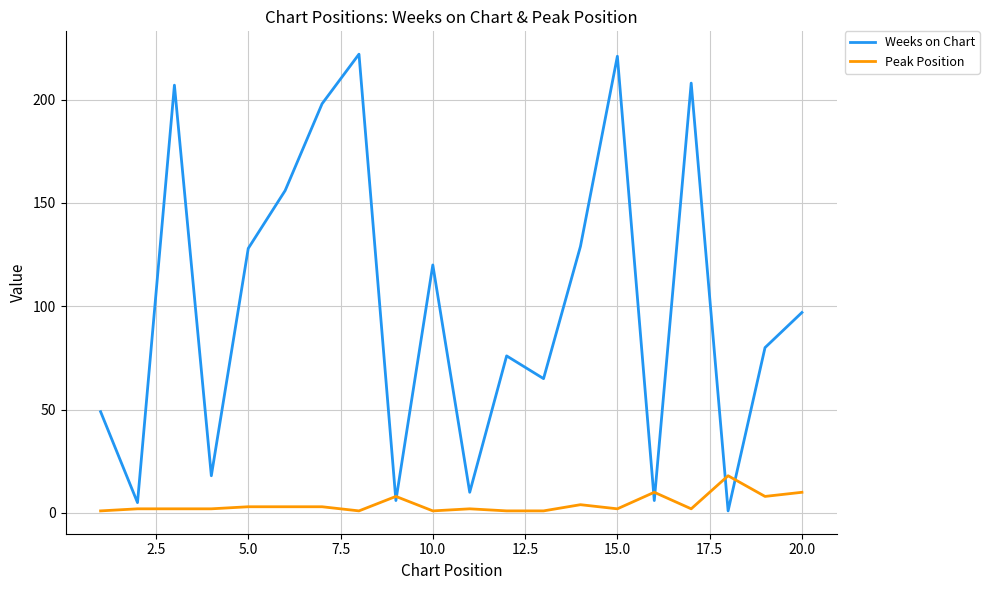

Which series has the largest range (max minus min)?

Weeks on Chart